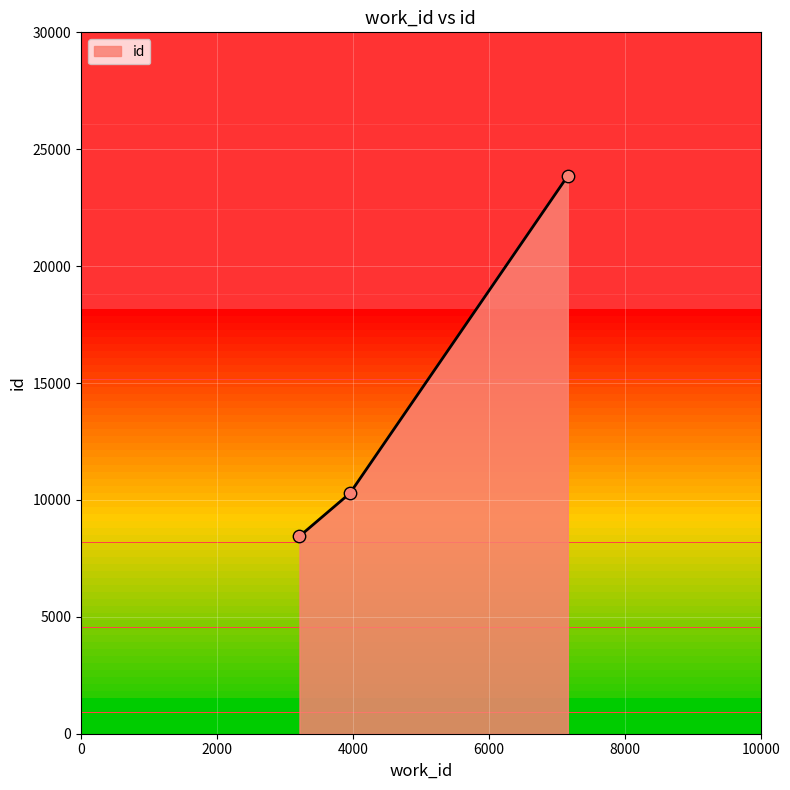

What is the change in value from 3214 to 3957?

+1842